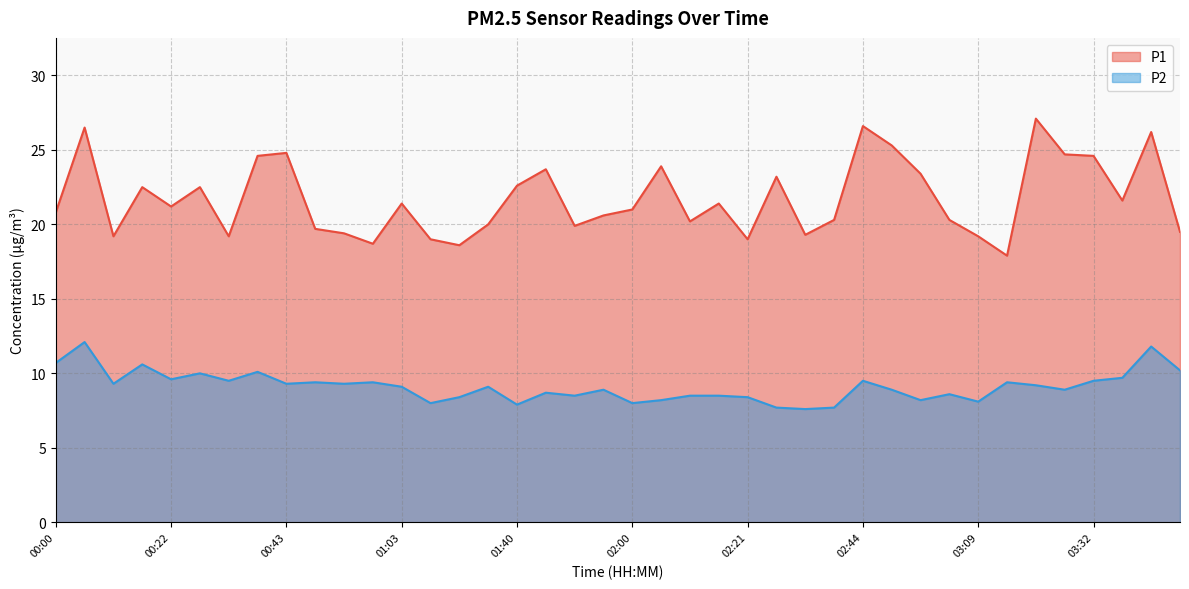

At which category does P1 reach its first local peak?

00:06